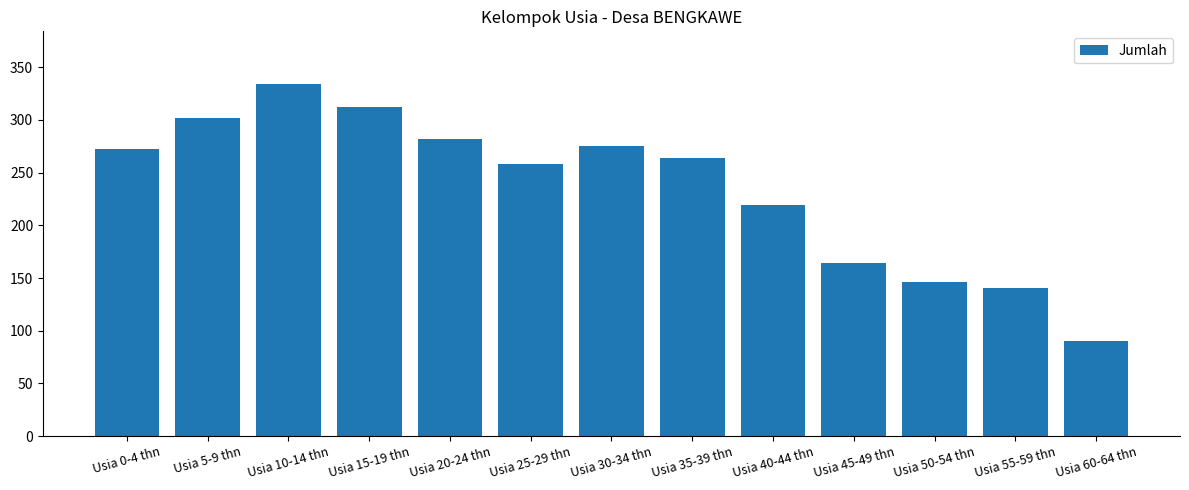

Which category has the lowest value across all series?

Usia 60-64 thn